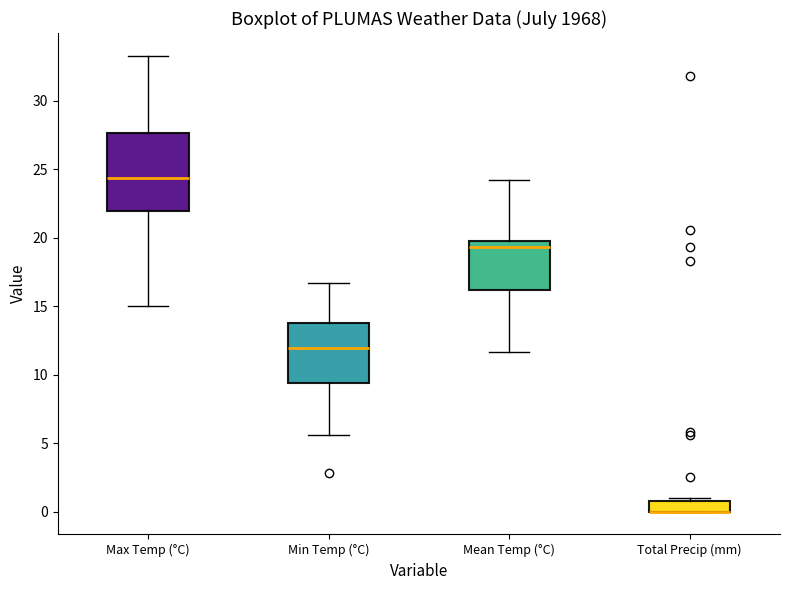

Which box is the tallest, from its lower edge to its upper edge?

Max Temp (°C)